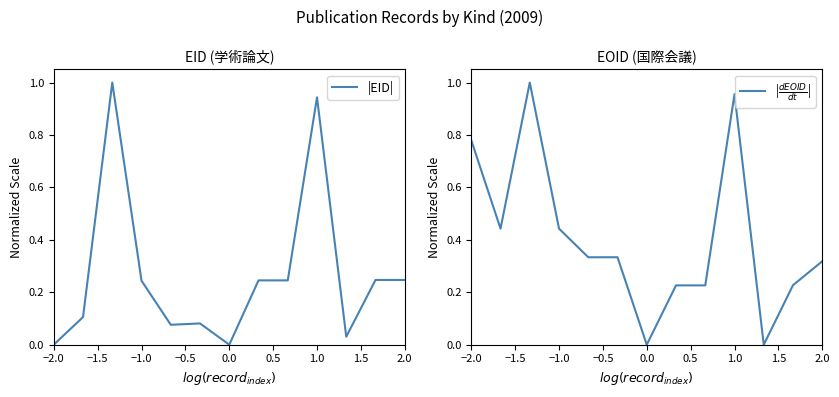

Is it true that |EID| equals -0.5 at 0.0?

False